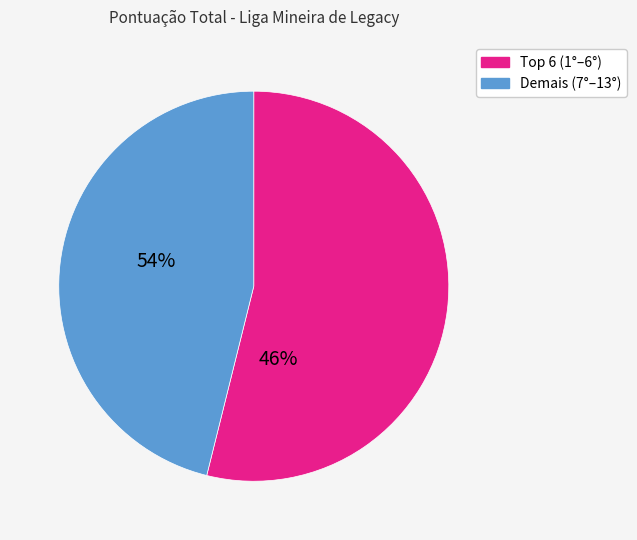

Count the number of slices in the pie.

2